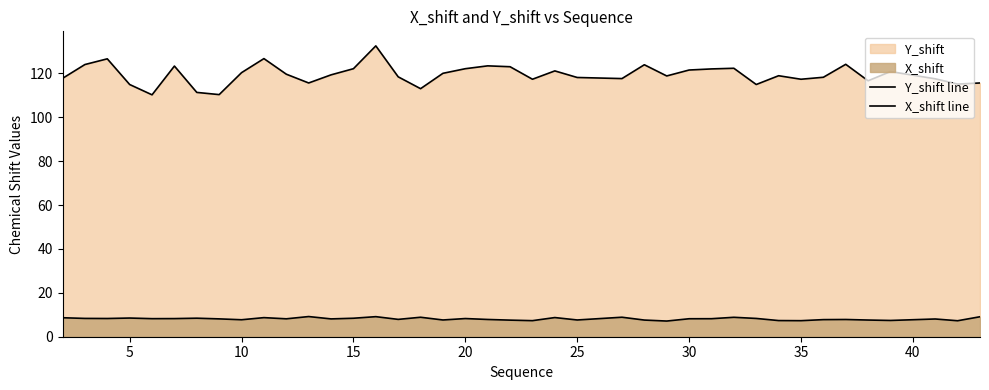

Does the chart display data point markers on the line(s)?

No